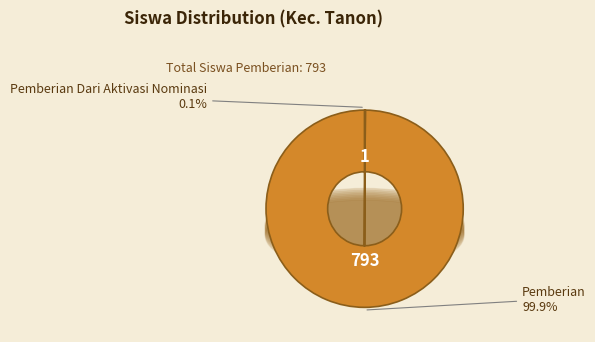

Rank the categories by value from lowest to highest.

Pemberian Dari Aktivasi Nominasi, Pemberian